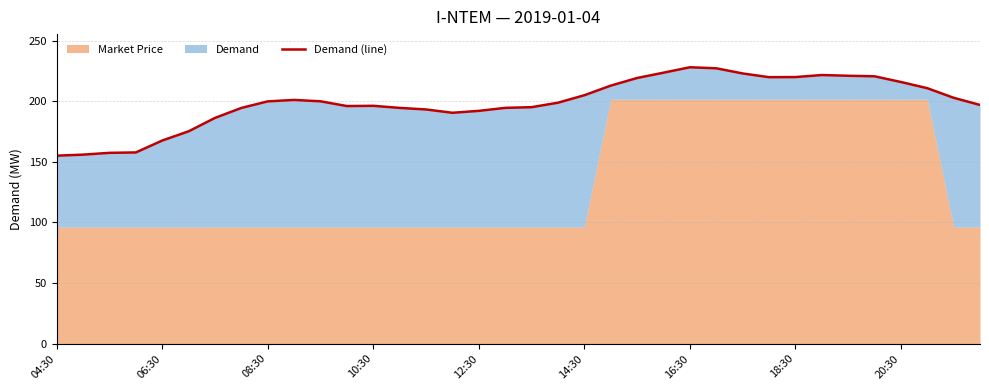

The value at 21 is 337.0. True or false?

False